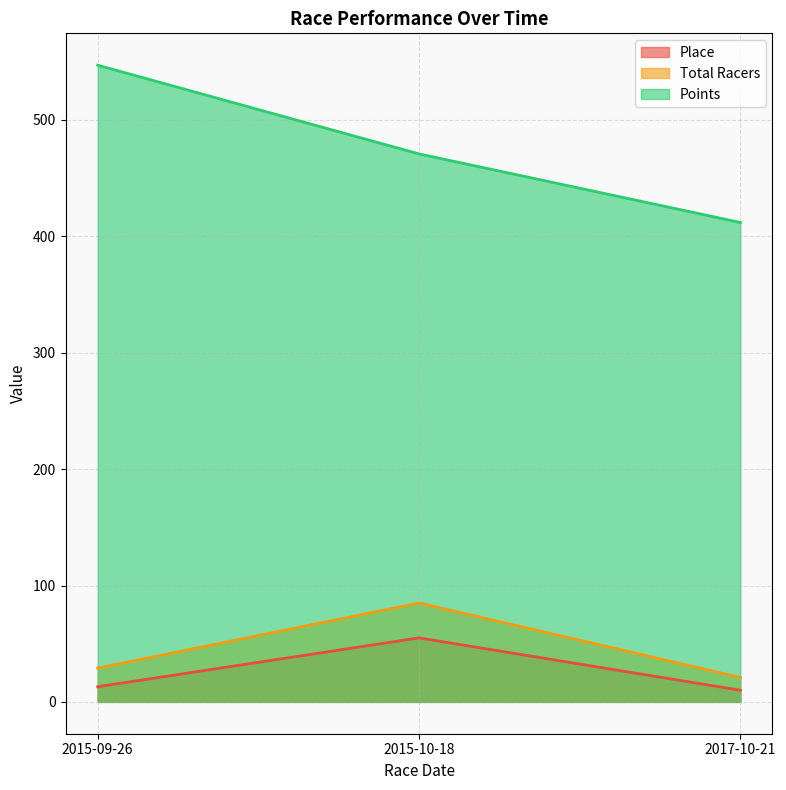

What is the value of the Points point at the 3rd from the left?

411.9